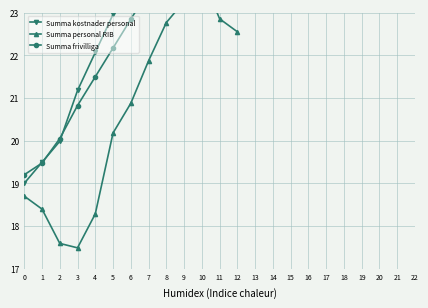

True or false: Summa personal RIB and Summa kostnader personal cross at least once.

False